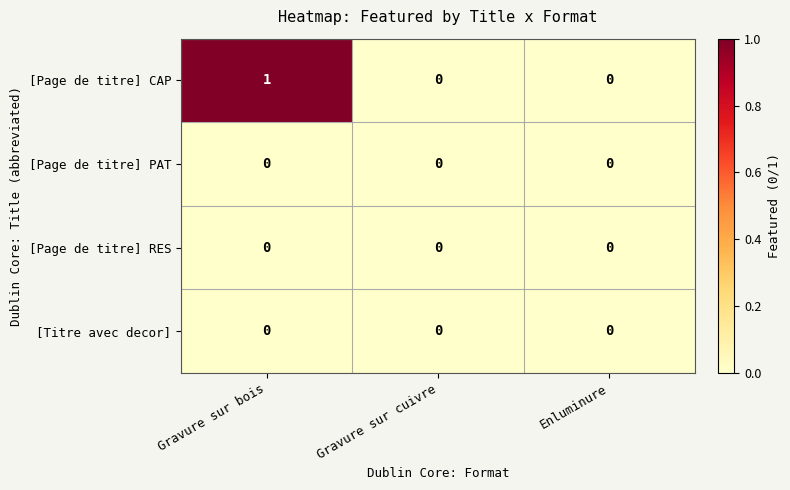

Reading left to right, transcribe all the data shown in this chart.

[Page de titre] CAP: Gravure sur bois=1	Gravure sur cuivre=0	Enluminure=0
[Page de titre] PAT: Gravure sur bois=0	Gravure sur cuivre=0	Enluminure=0
[Page de titre] RES: Gravure sur bois=0	Gravure sur cuivre=0	Enluminure=0
[Titre avec decor]: Gravure sur bois=0	Gravure sur cuivre=0	Enluminure=0